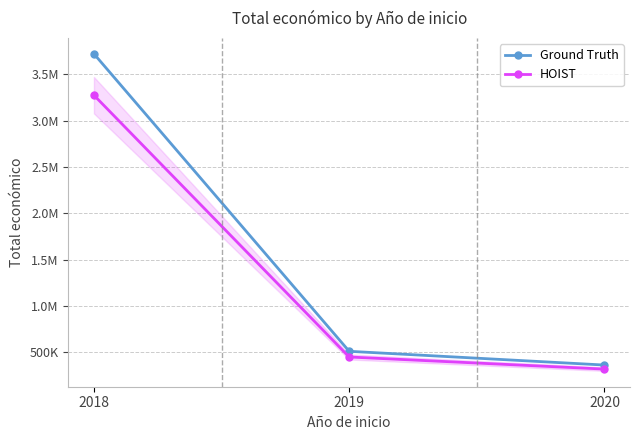

What is the value of the HOIST point at the 2nd from the left?

450366.8